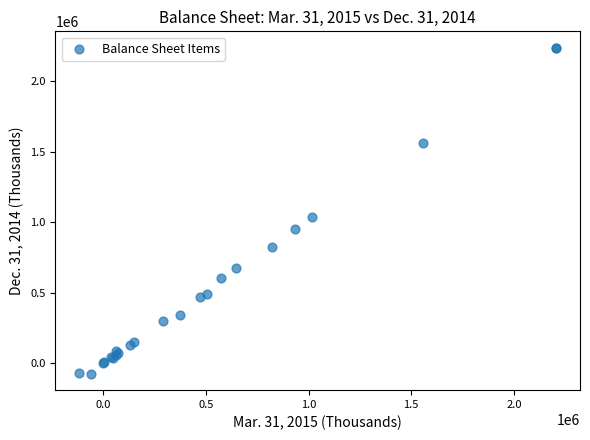

What Y value in the scatter plot is closest to 1081446?

1033999